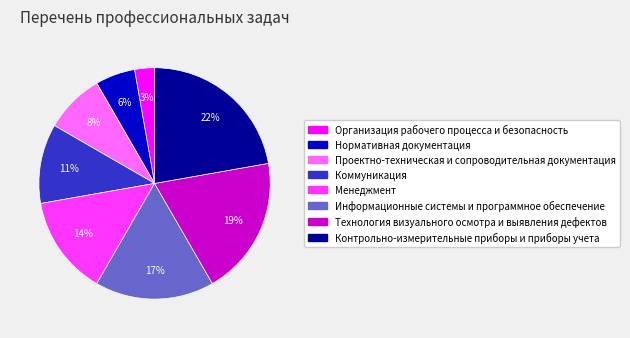

True or false: Коммуникация accounts for 5% of the total.

False